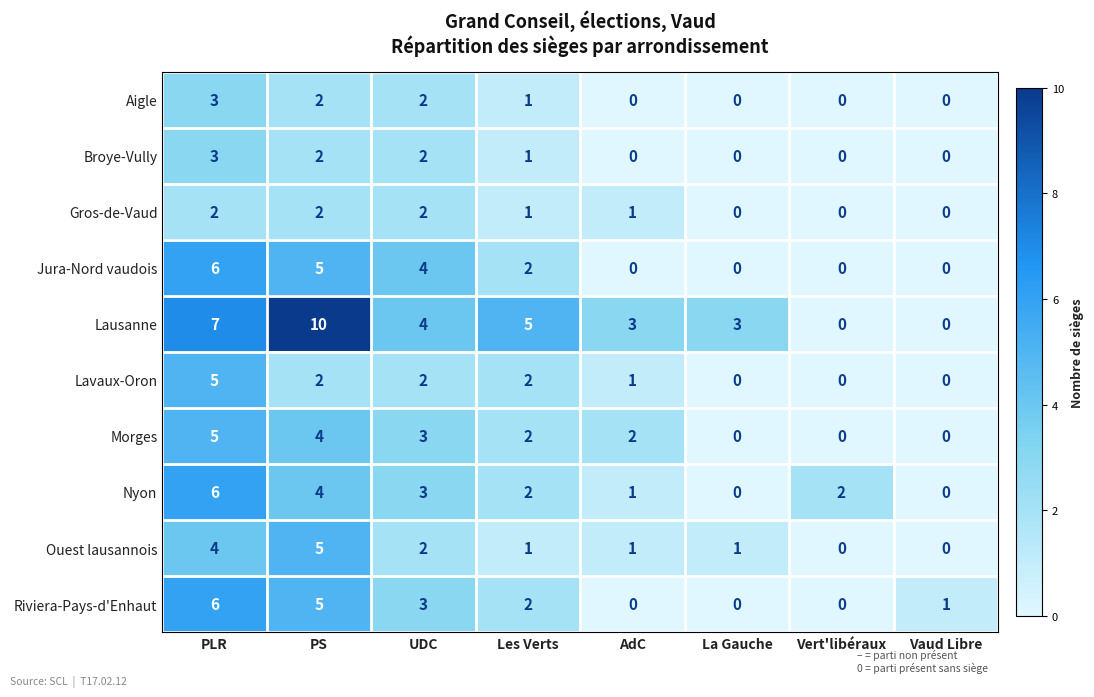

What is the maximum value for Aigle?

3